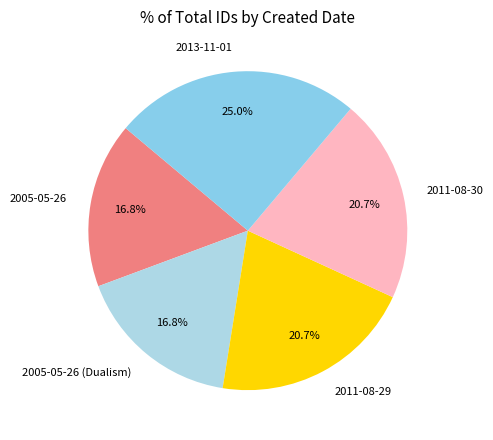

What percentage is the 2011-08-30 slice, to the nearest percent?

21%